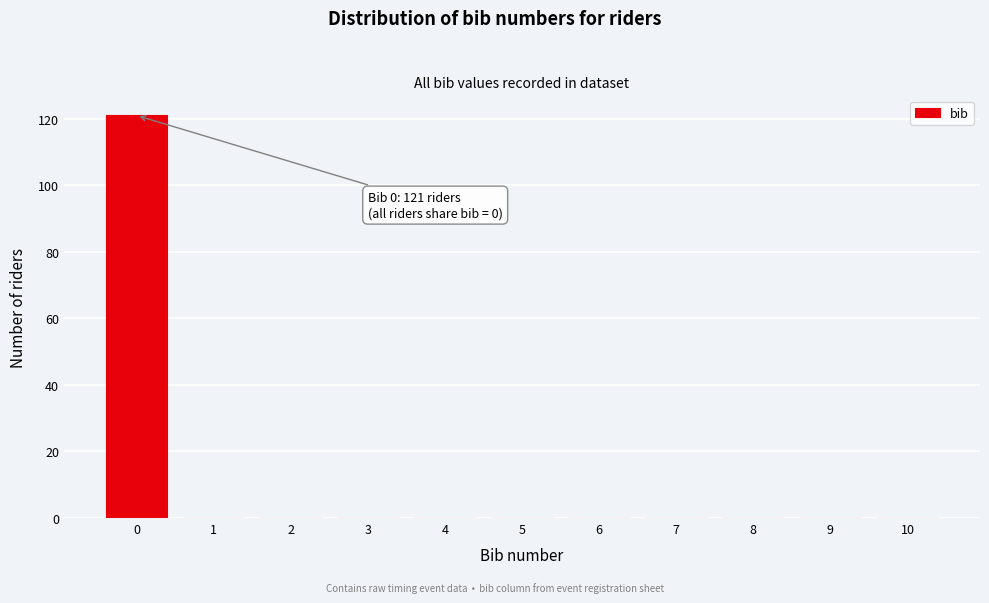

Reading left to right, what are all the values shown in this chart?

0=121	1=0	2=0	3=0	4=0	5=0	6=0	7=0	8=0	9=0	10=0